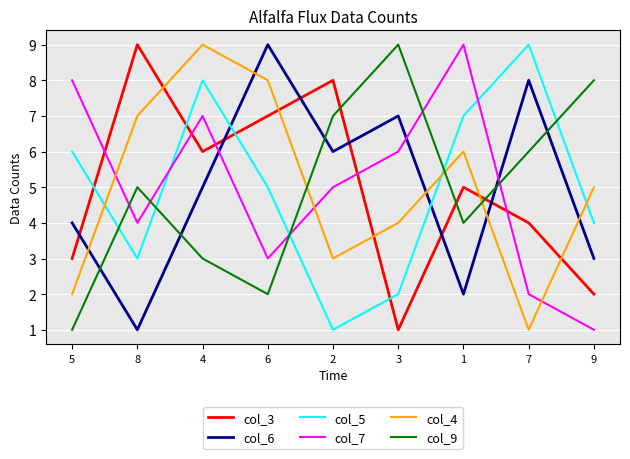

What is the approximate value of col_7 at 6?

3